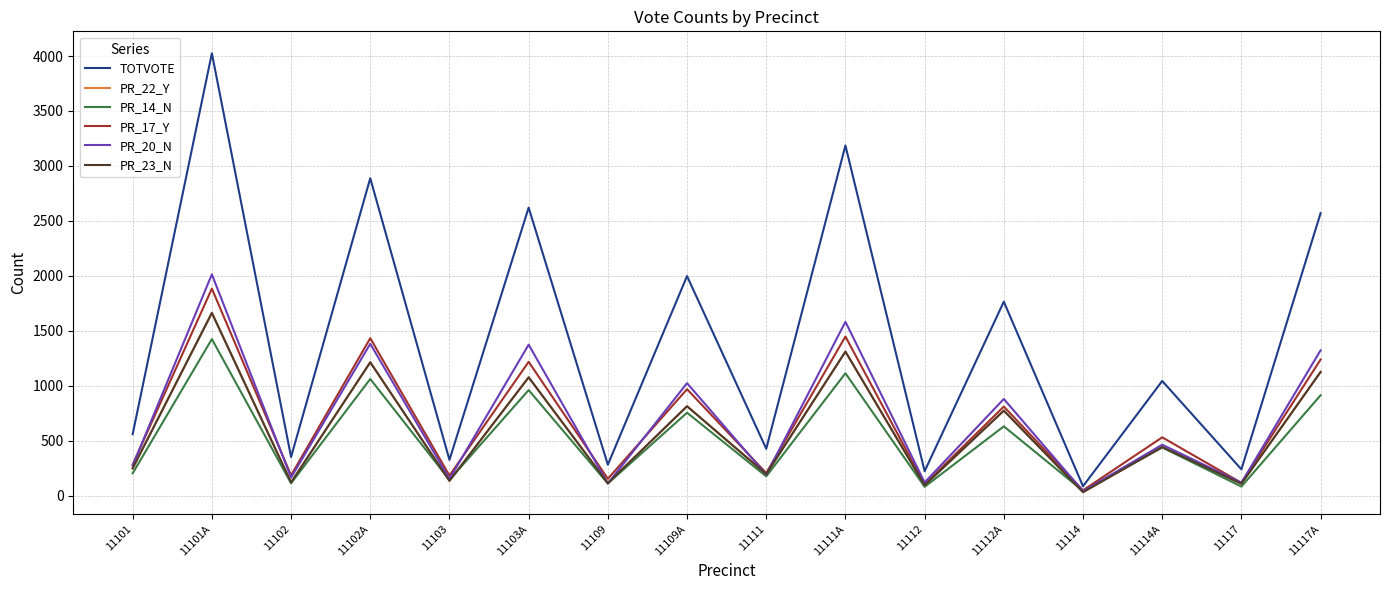

Which series has the largest total across all categories?

TOTVOTE